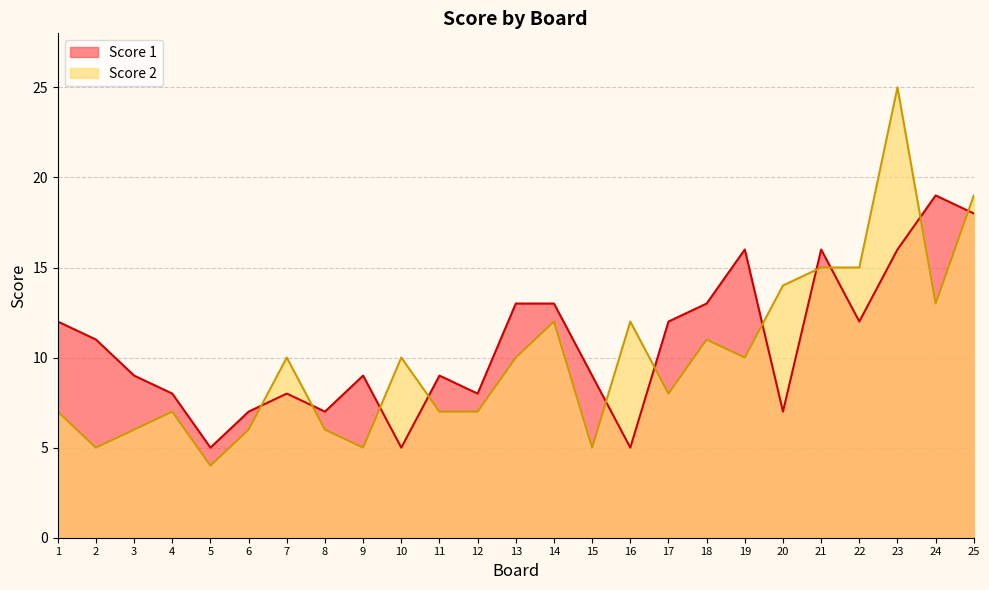

At which category is the sum across all series the highest?

23